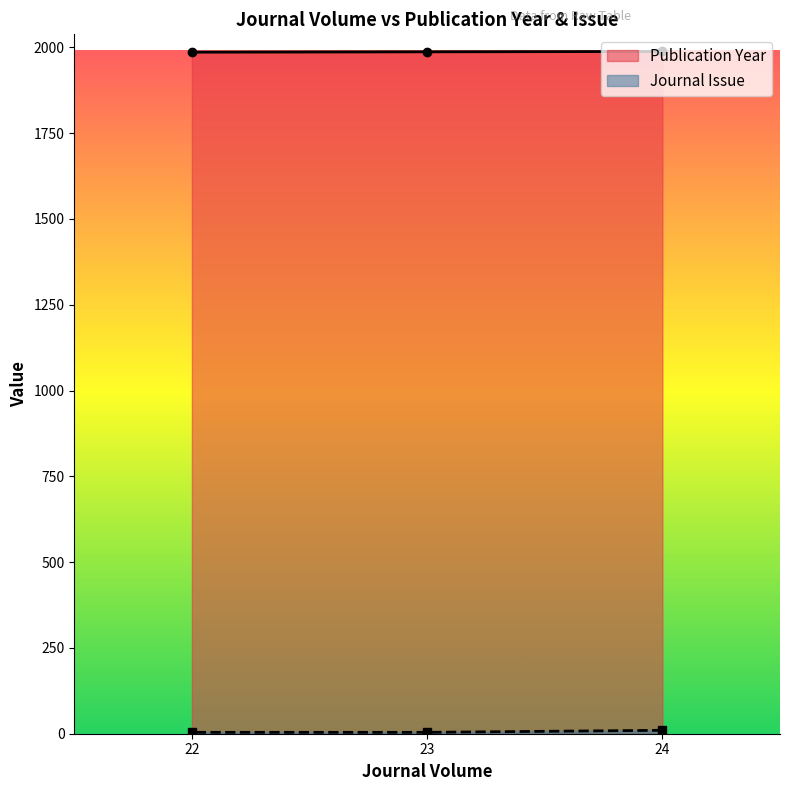

The Publication Year series shows 3250 at 23. True or false?

False